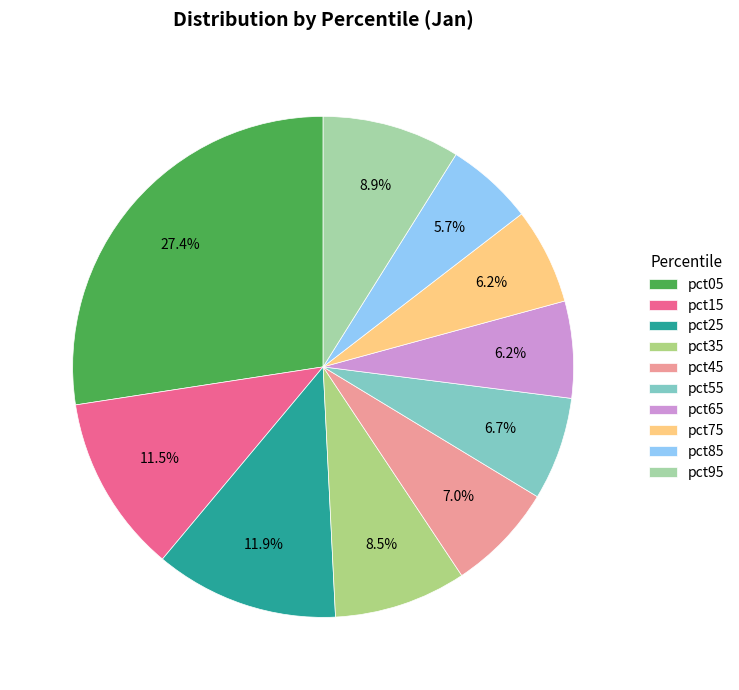

Combined, do pct05 and pct95 account for over 50%?

No